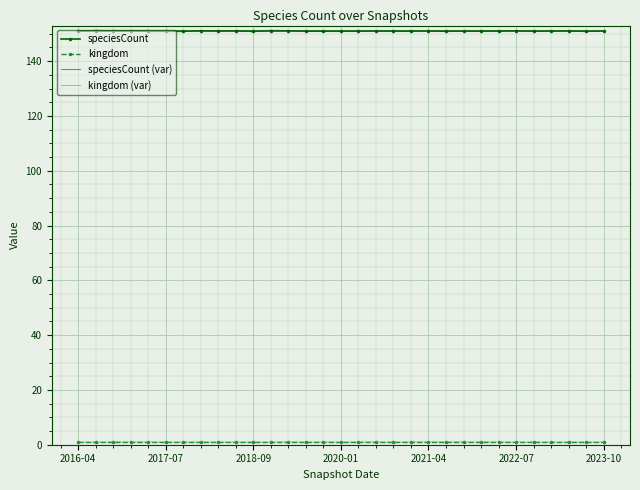

Which series has the largest range (max minus min)?

speciesCount (var)